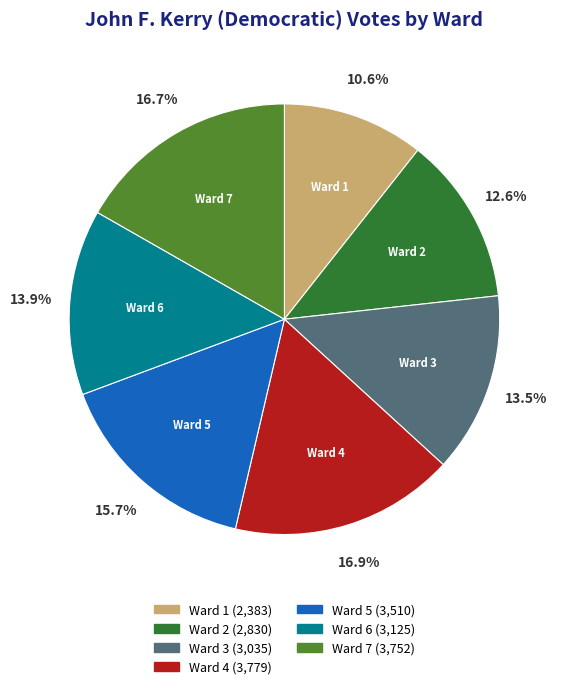

What is the smallest slice in the pie chart?

Ward 1